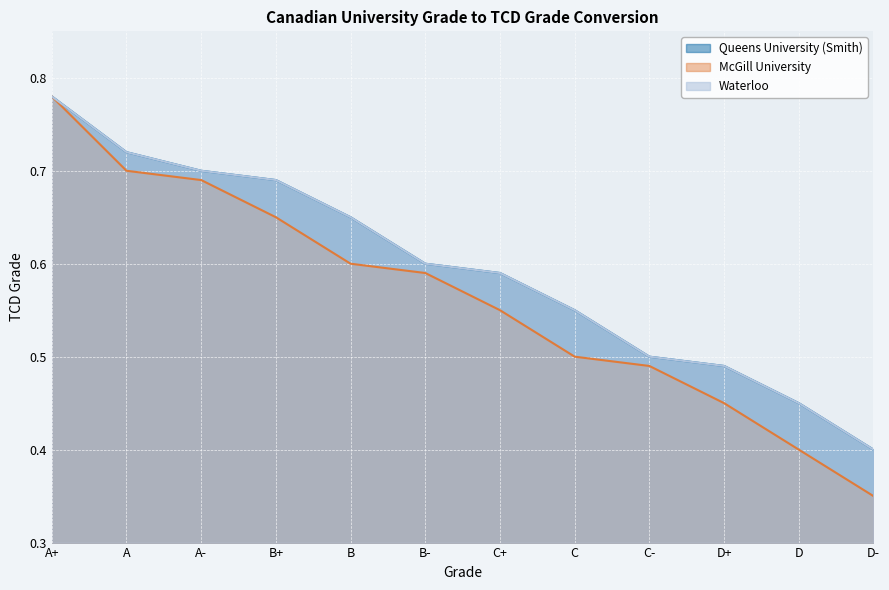

Rank the categories by Queens University (Smith) value from highest to lowest.

A+, A, A-, B+, B, B-, C+, C, C-, D+, D, D-